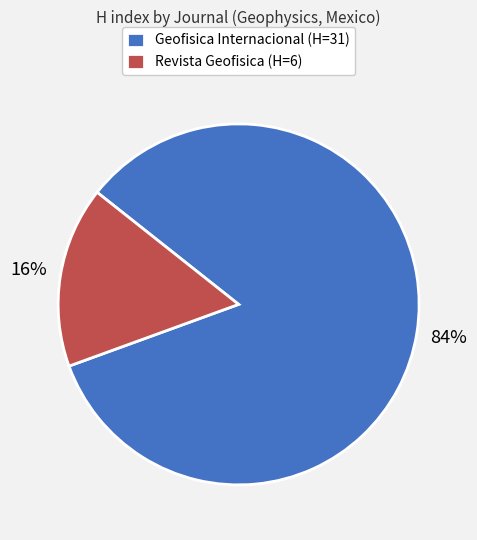

The Geofisica Internacional slice represents 97% of the pie. True or false?

False